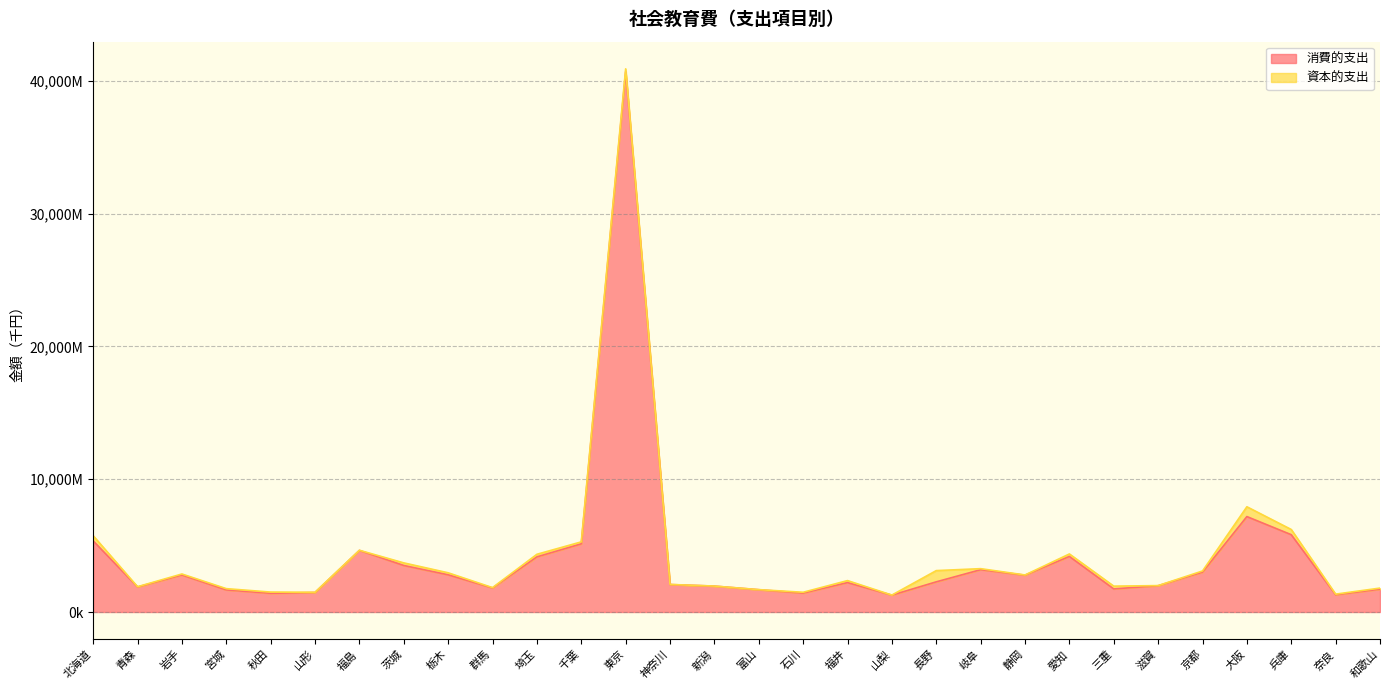

Read the value at 山梨, to the nearest 50.

1269300